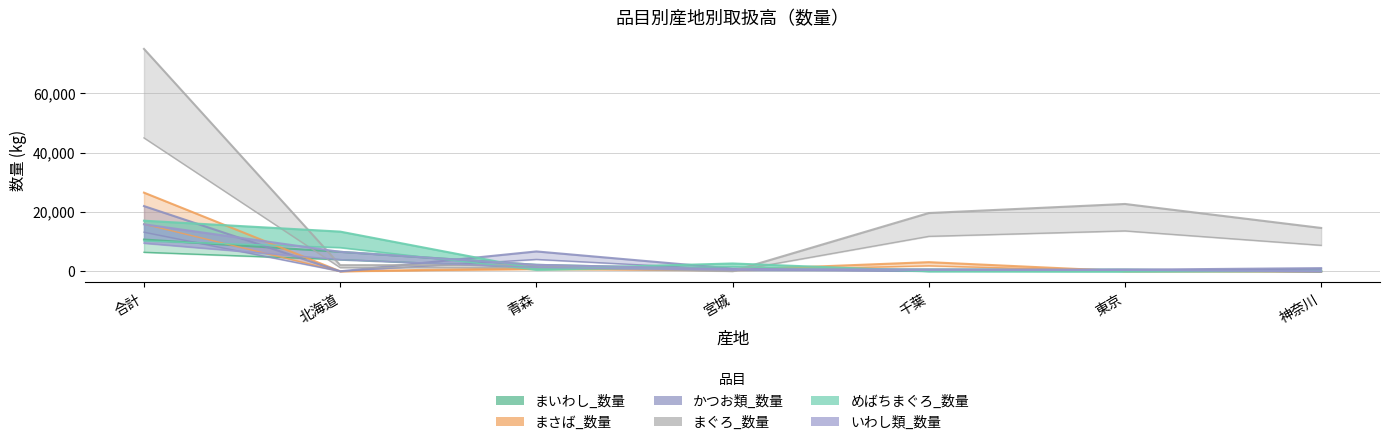

Reading right to left, extract all data points from this chart.

まいわし_数量: 神奈川=2	東京=577	千葉=643	宮城=710	青森=2203	北海道=6591	合計=10726
まさば_数量: 神奈川=20	東京=70	千葉=3103	宮城=526	青森=1124	北海道=10	合計=26545
かつお類_数量: 神奈川=1086	東京=551	千葉=142	宮城=921	青森=6718	北海道=24	合計=22012
まぐろ_数量: 神奈川=14639	東京=22730	千葉=19671	宮城=96	青森=2069	北海道=2101	合計=75017
めばちまぐろ_数量: 神奈川=149	東京=0	千葉=74	宮城=2661	青森=799	北海道=13403	合計=17086
いわし類_数量: 神奈川=2	東京=577	千葉=643	宮城=710	青森=2203	北海道=6591	合計=15872